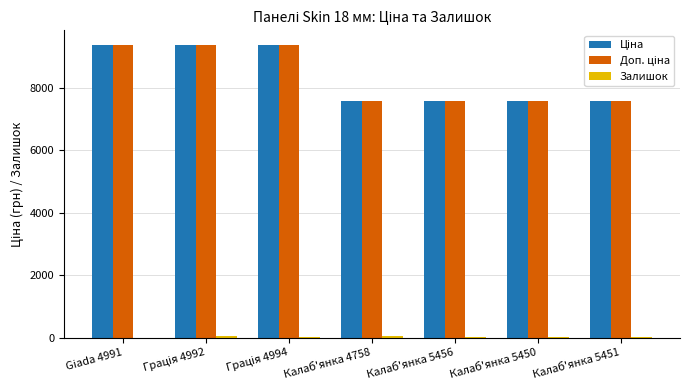

Are the bars grouped side by side (vs. stacked)?

Yes